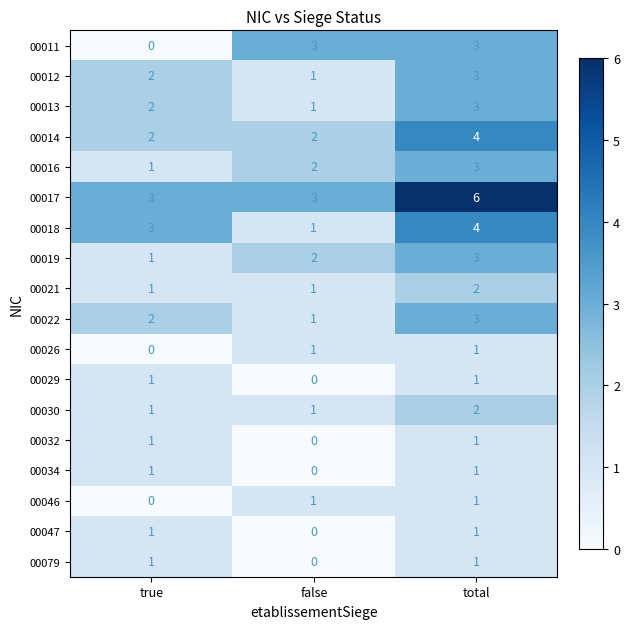

What is the sum of all 00022 values?

6